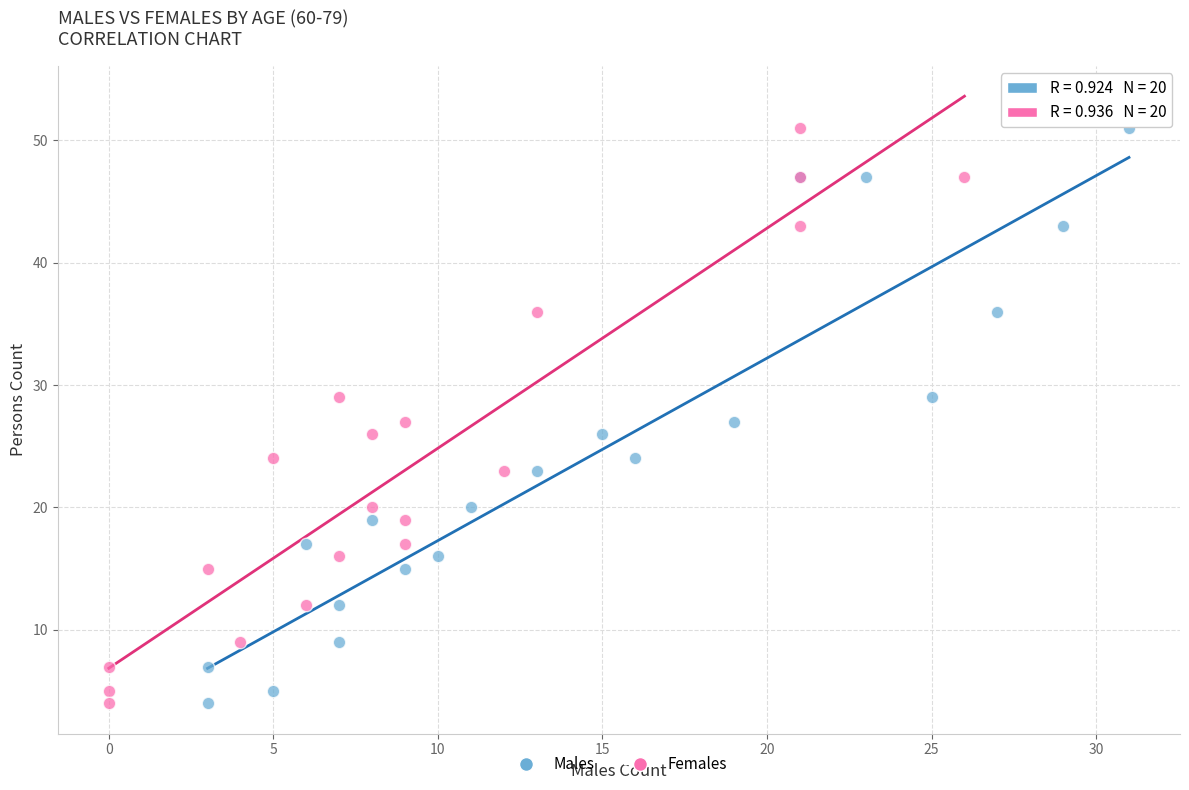

What are all the series names shown in the legend?

Males, Females